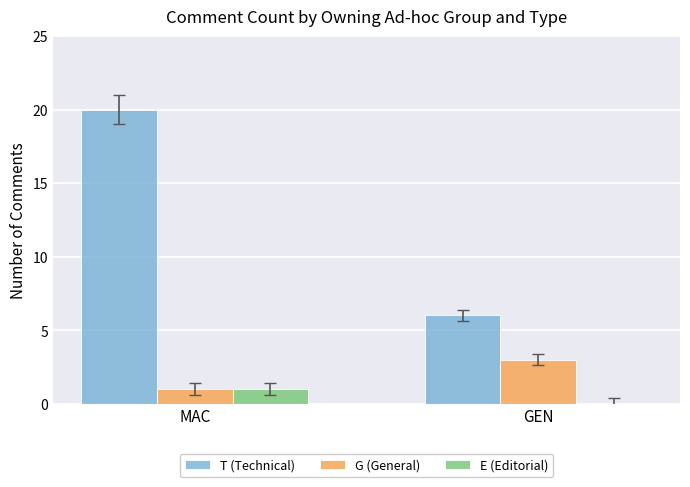

Which label corresponds to the largest value in the chart?

MAC